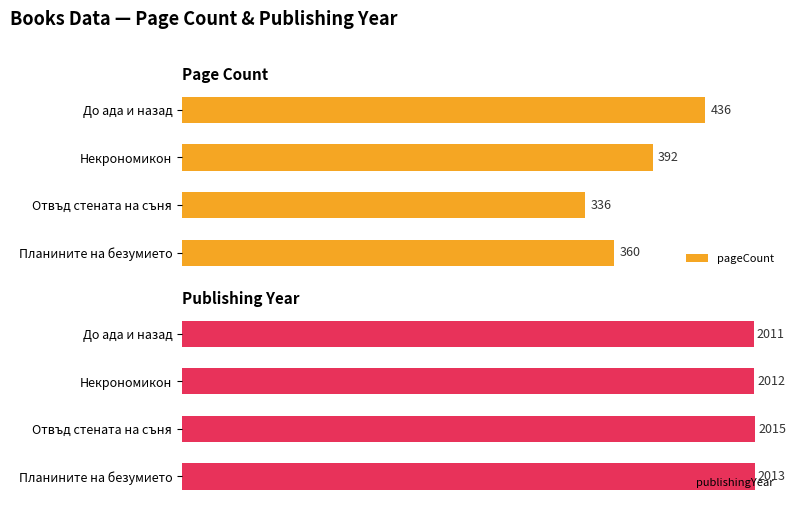

Which series has the largest range (max minus min)?

pageCount